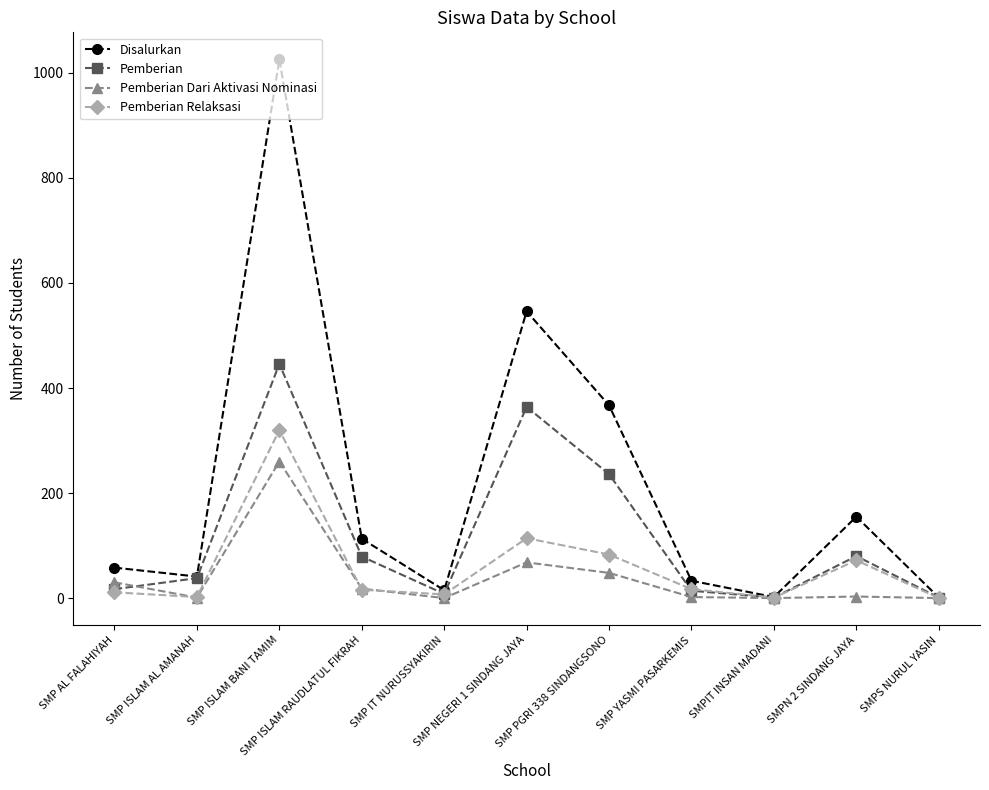

True or false: Pemberian Relaksasi has more than 1 points higher than both neighbors.

True